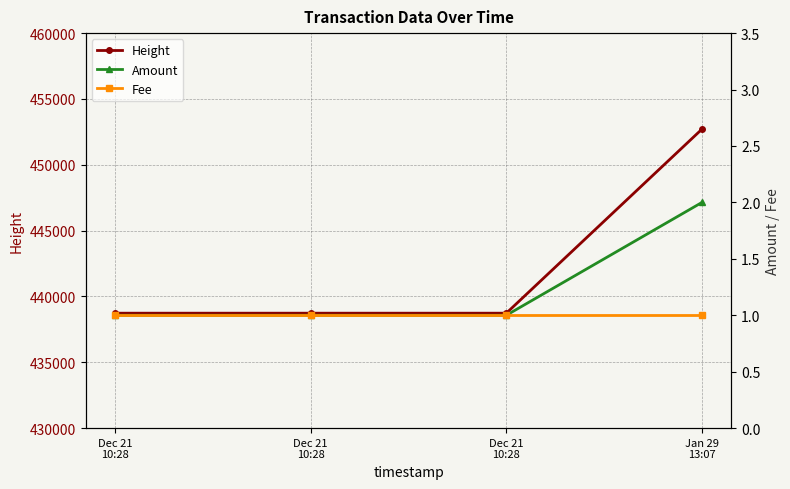

What is the average value of the Fee series?

1